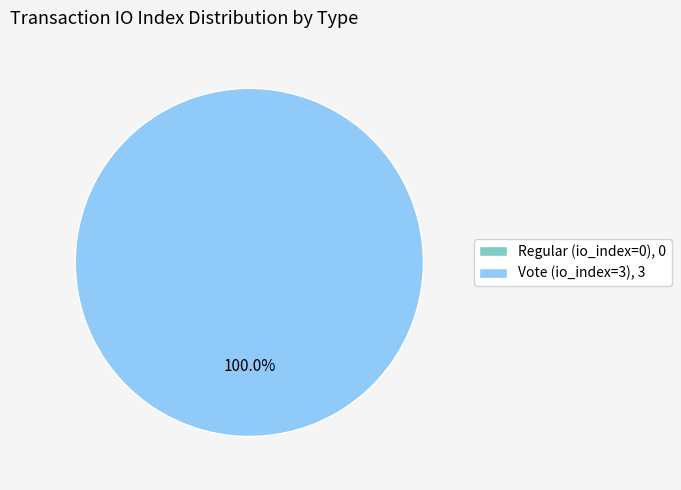

Count the number of slices in the pie.

2